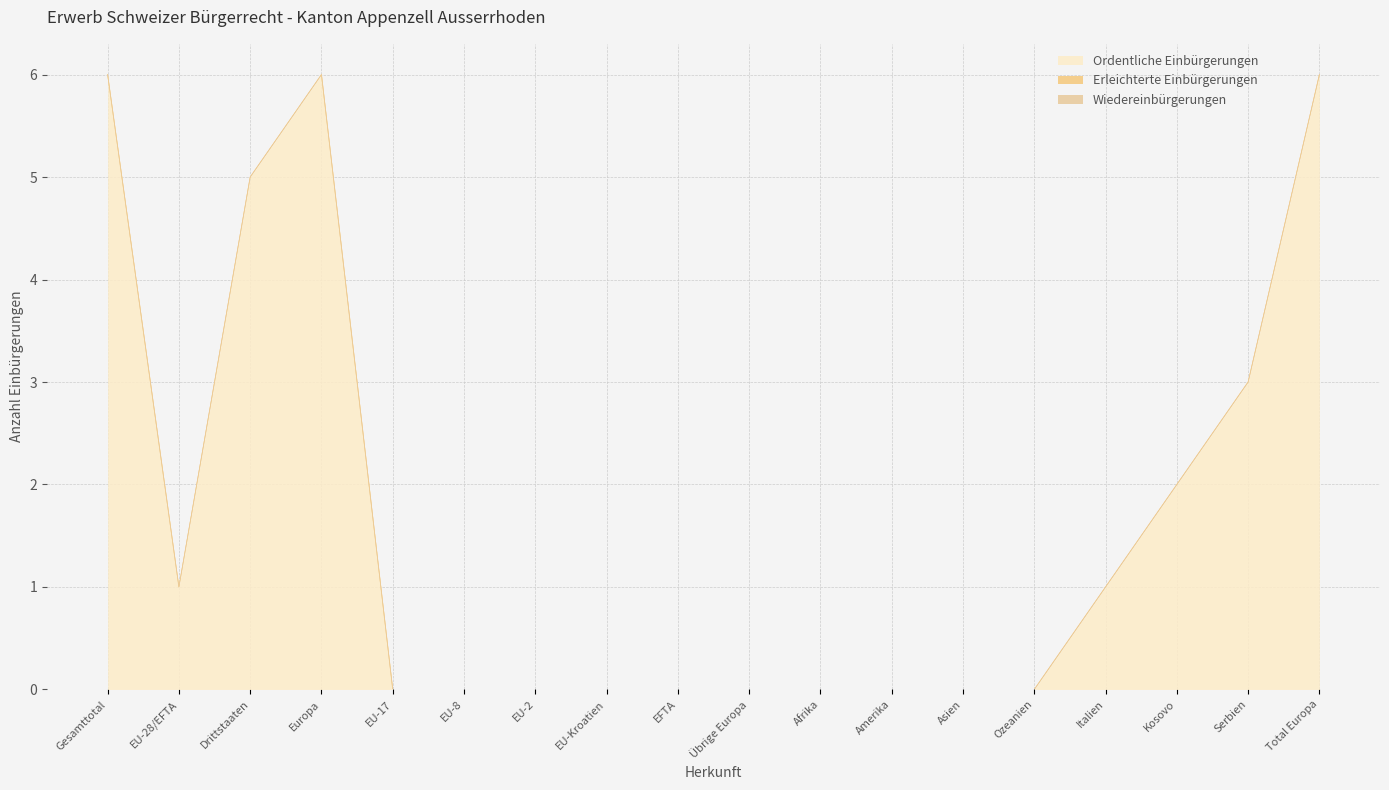

At which label is Wiedereinbürgerungen closest to 0?

Gesamttotal